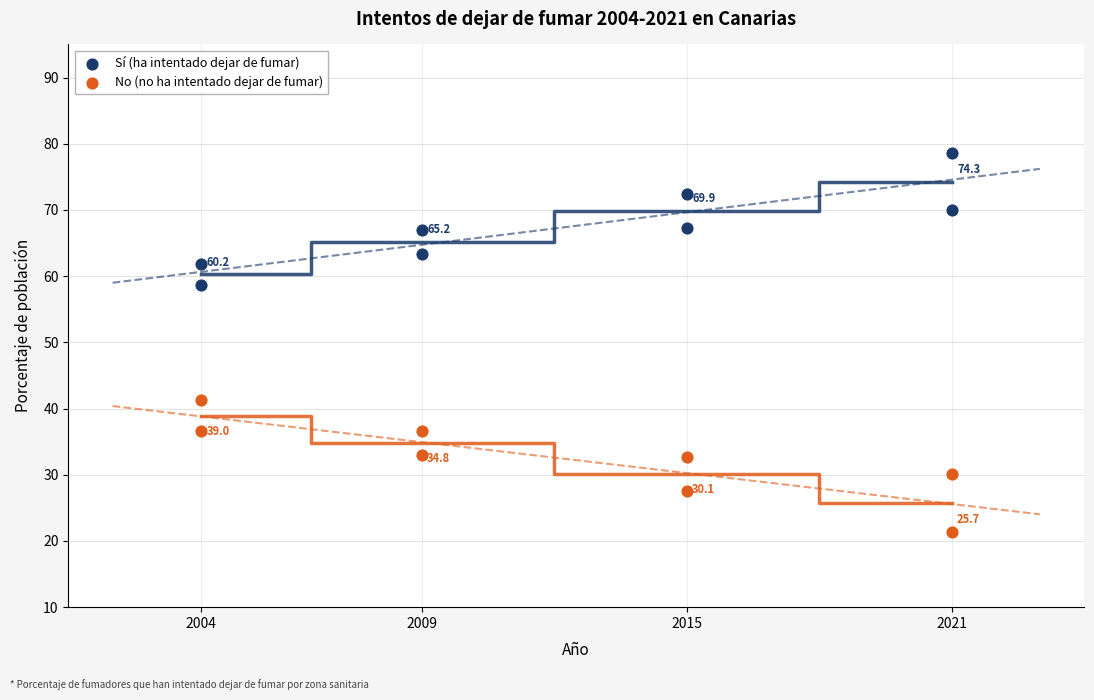

What are all the series names shown in the legend?

Sí (ha intentado dejar de fumar), No (no ha intentado dejar de fumar)